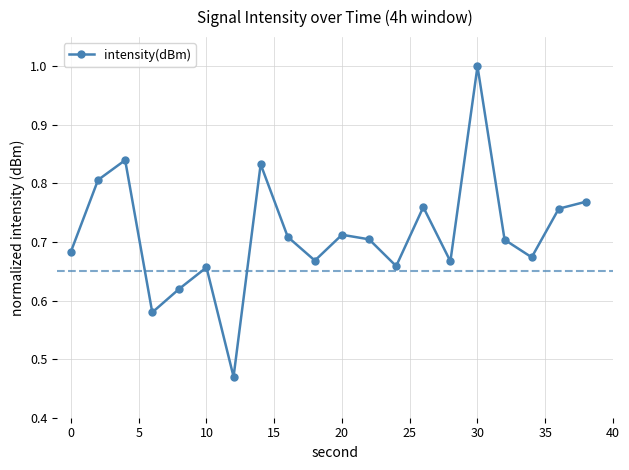

What is the difference between the maximum and second lowest values?

0.4